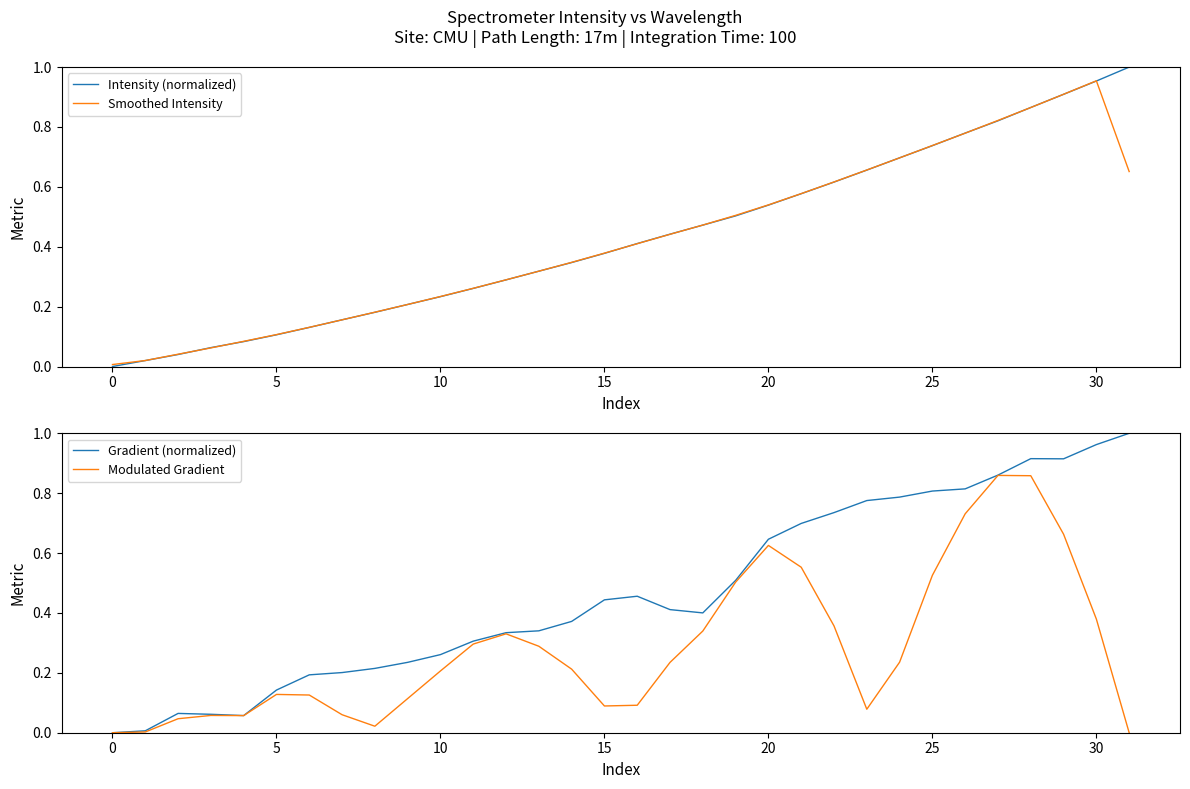

How many times do Gradient (normalized) and Smoothed Intensity cross each other?

5